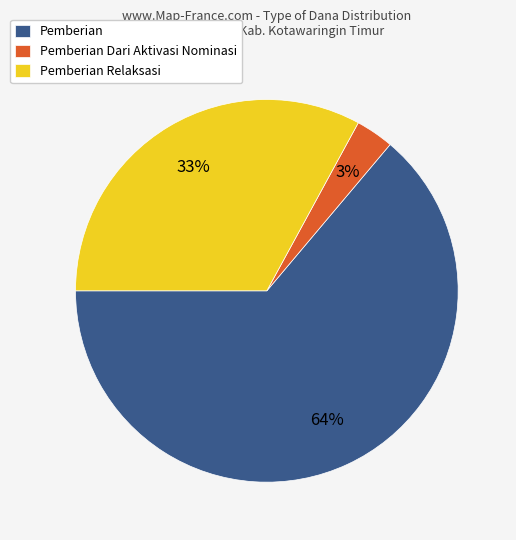

Count the number of slices in the pie.

3